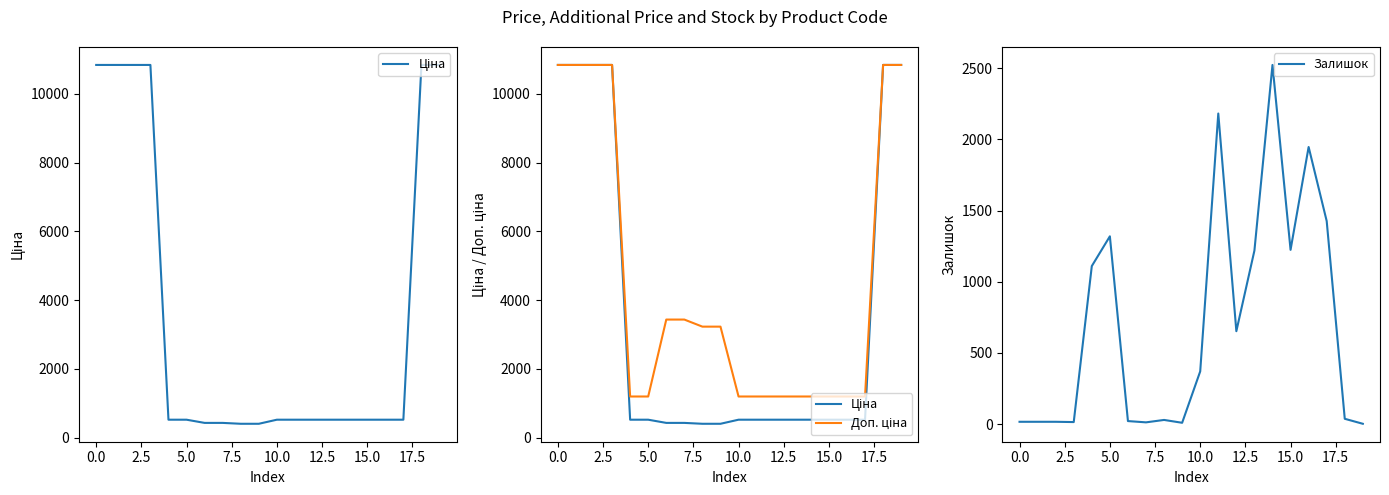

Reading right to left, transcribe all the data shown in this chart.

Ціна: 10840.1	10840.1	522.2	522.2	522.2	522.2	522.2	522.2	522.2	522.2	403.6	403.6	429.3	429.3	522.2	522.2	10840.1	10840.1	10840.1	10840.1
Доп. ціна: 10840.1	10840.1	1197.0	1197.0	1197.0	1197.0	1197.0	1197.0	1197.0	1197.0	3228.8	3228.8	3434.6	3434.6	1197.0	1197.0	10840.1	10840.1	10840.1	10840.1
Залишок: 3.0	38.0	1426.0	1946.0	1224.0	2522.0	1219.0	653.0	2181.0	371.0	10.0	30.0	13.0	22.0	1319.0	1110.0	15.0	17.0	17.0	17.0